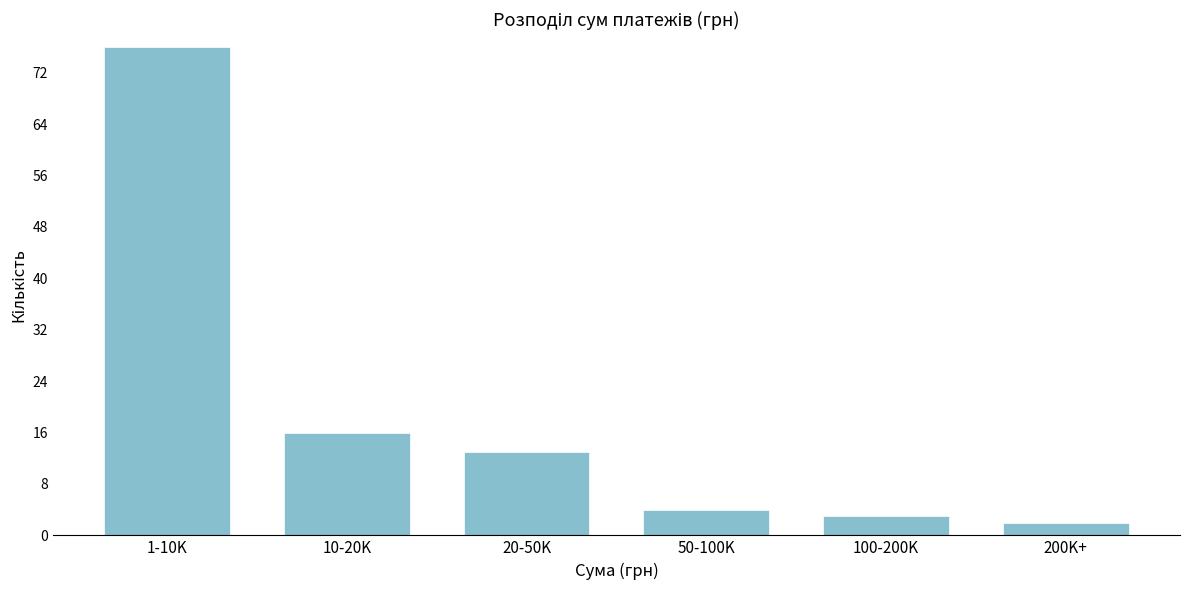

Reading left to right, what are all the values shown in this chart?

1-10K=76	10-20K=16	20-50K=13	50-100K=4	100-200K=3	200K+=2